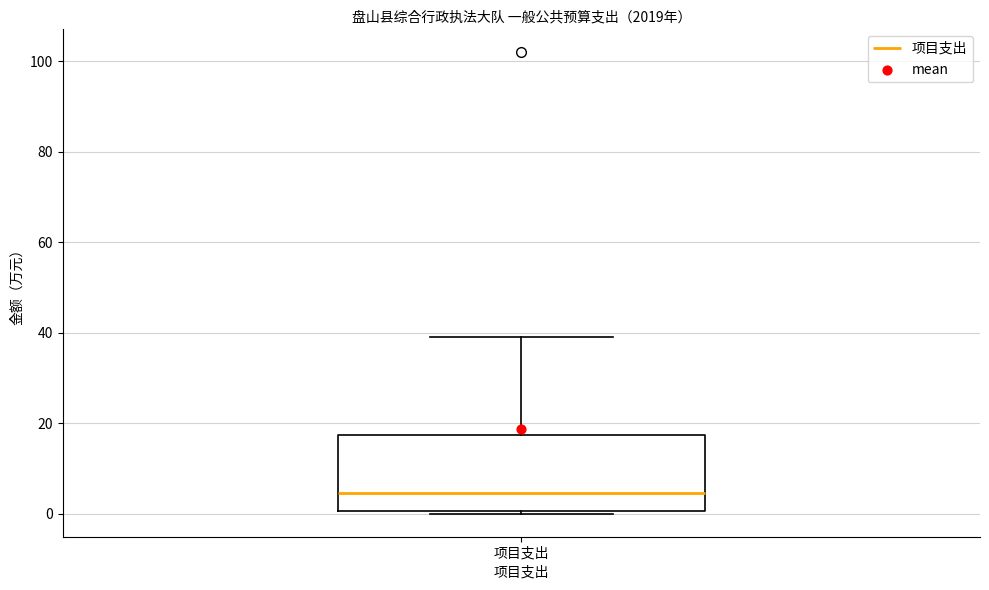

Where is the upper edge of the box for 项目支出 on the y-axis? The values are not printed on the chart, so give them approximately, as read against the axis.

18